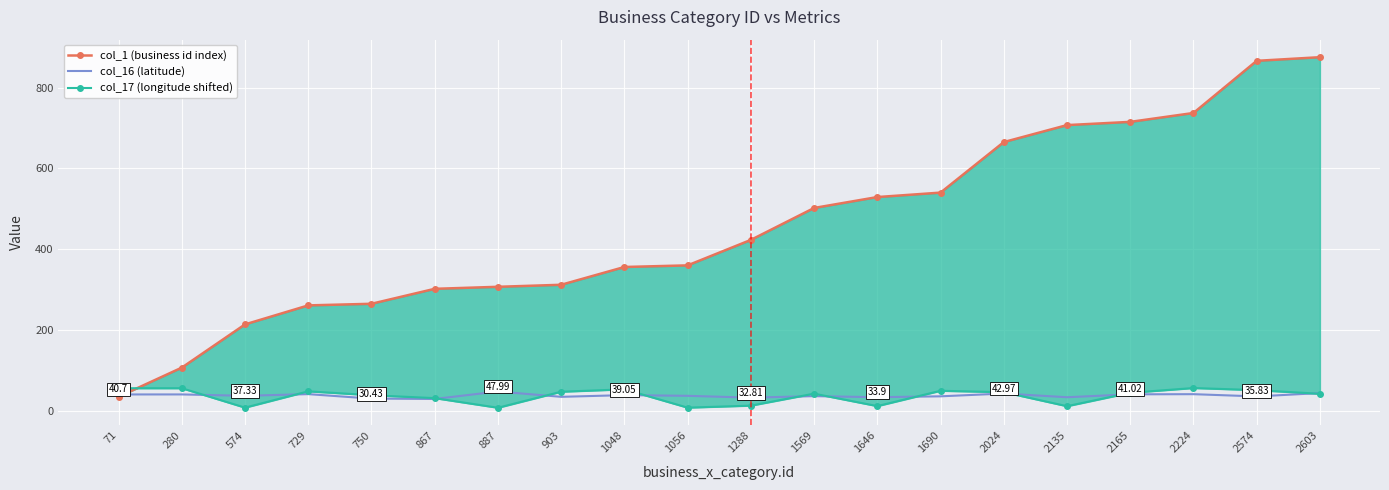

List the series in order of their peak value, highest first.

col_1 (business id index), col_17 (longitude shifted), col_16 (latitude)